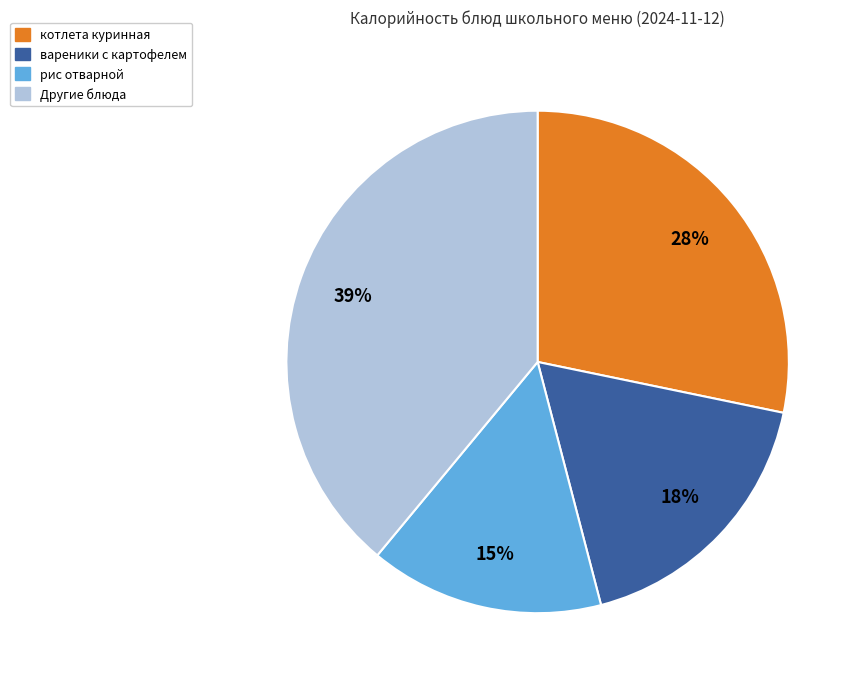

Is there a majority slice in this chart?

No